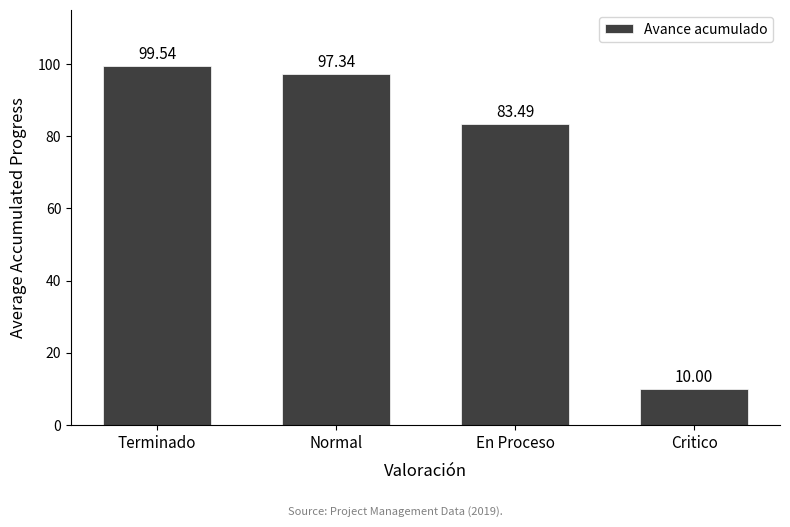

Reading left to right, transcribe all the data shown in this chart.

Terminado=99.5	Normal=97.3	En Proceso=83.5	Critico=10.0